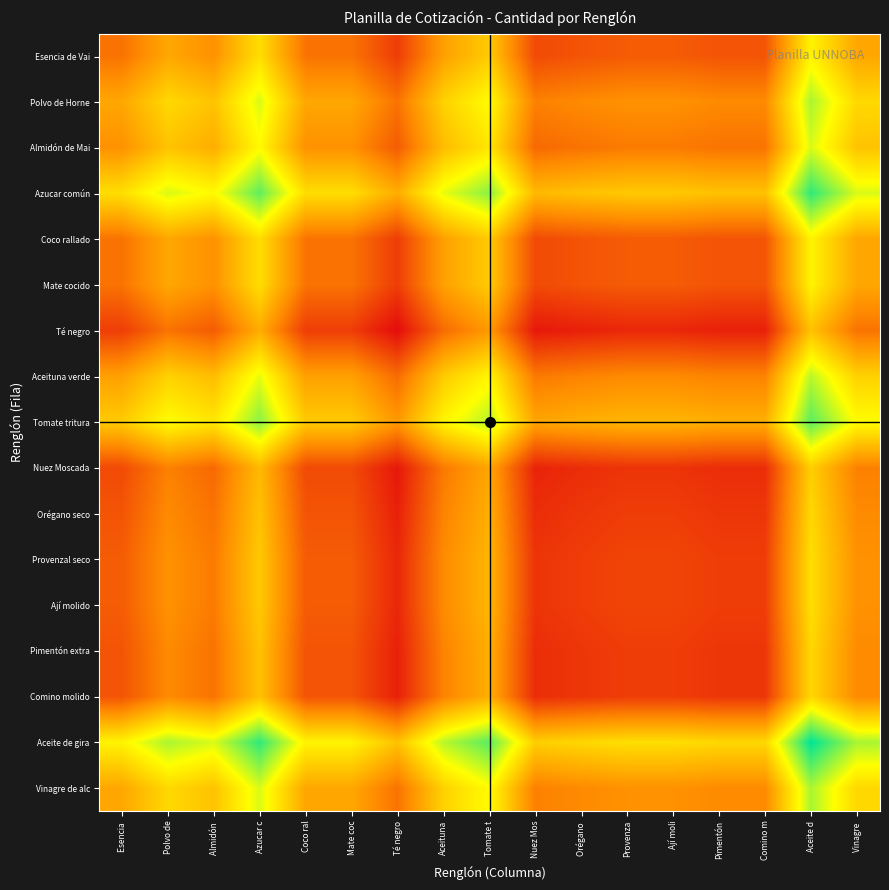

Which series changed the most between Té negro and Tomate t?

Aceite de gira